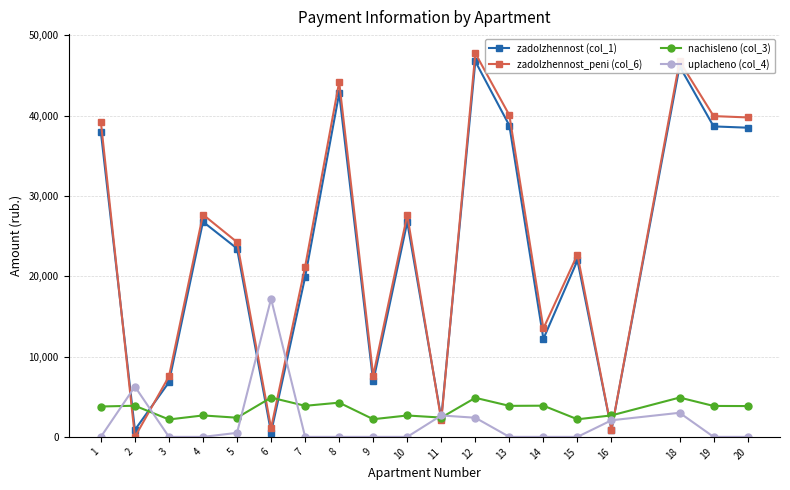

The value of nachisleno (col_3) at 4 is 2669.3. True or false?

True